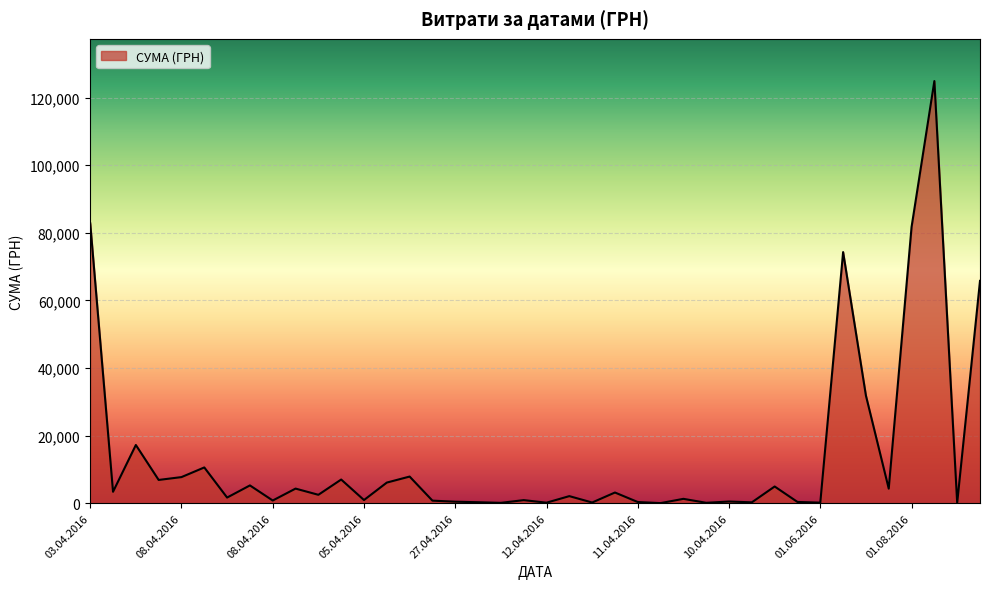

What is the maximum value shown in the chart?

124904.8